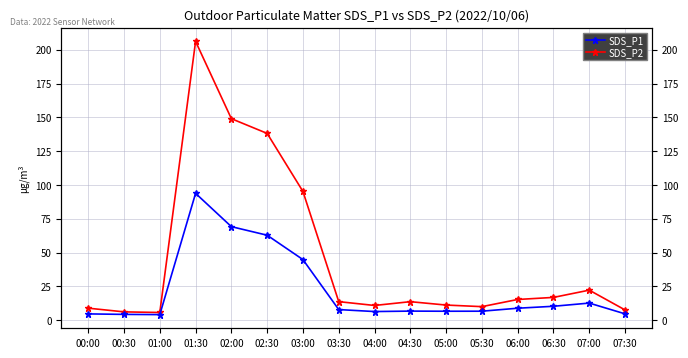

What value does the SDS_P1 series have at 07:00?

22.2